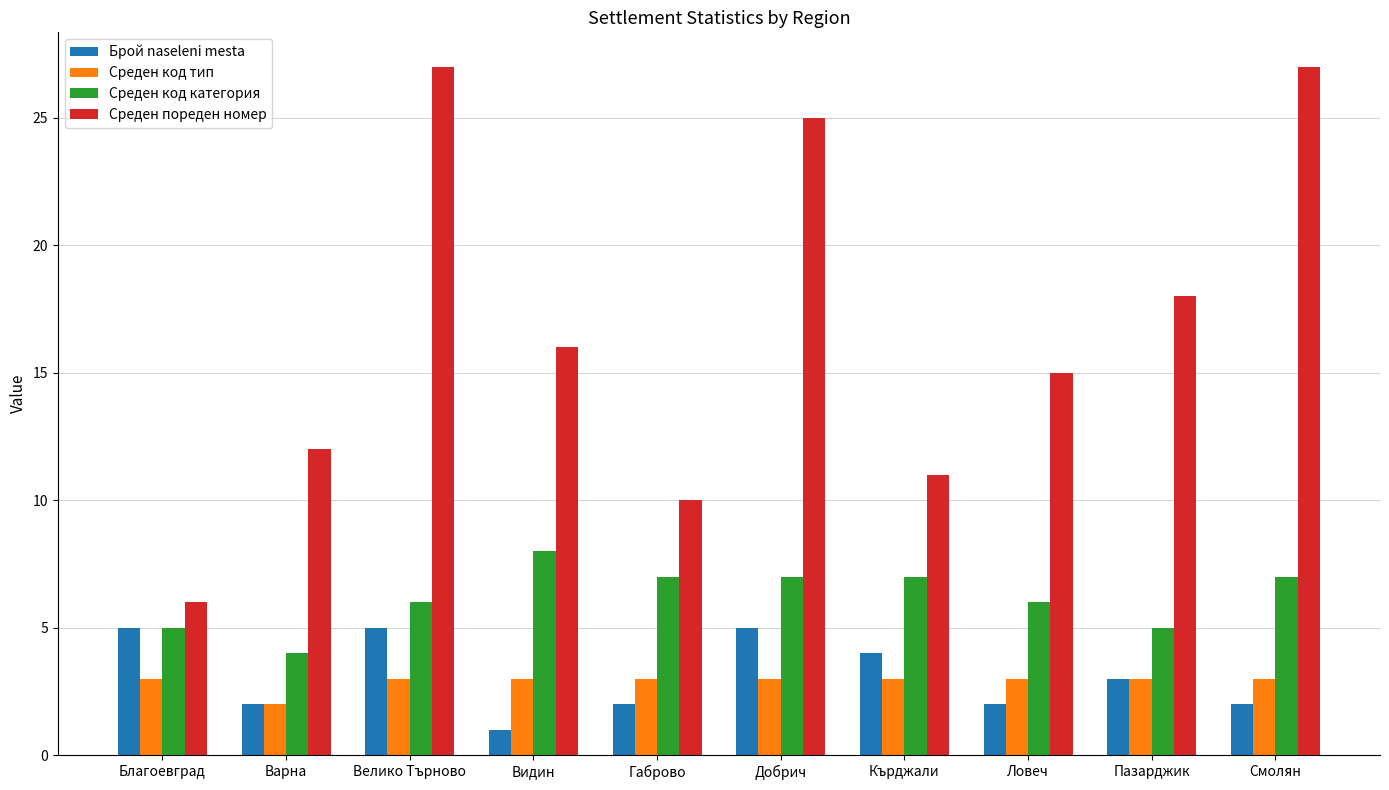

What is the difference between the highest and lowest values at Видин?

15